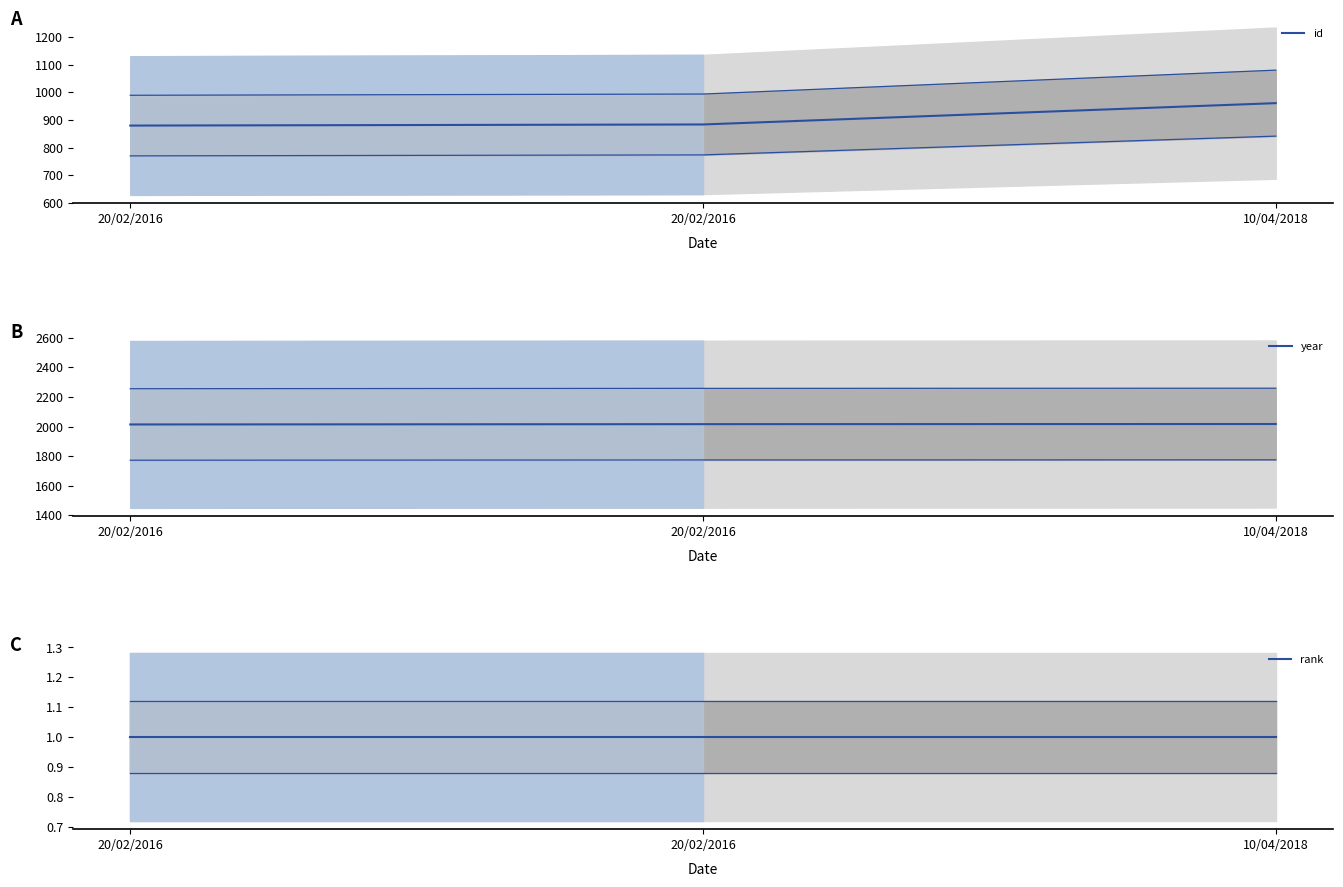

At 10/04/2018, list the series in order from largest to smallest.

year, id, rank